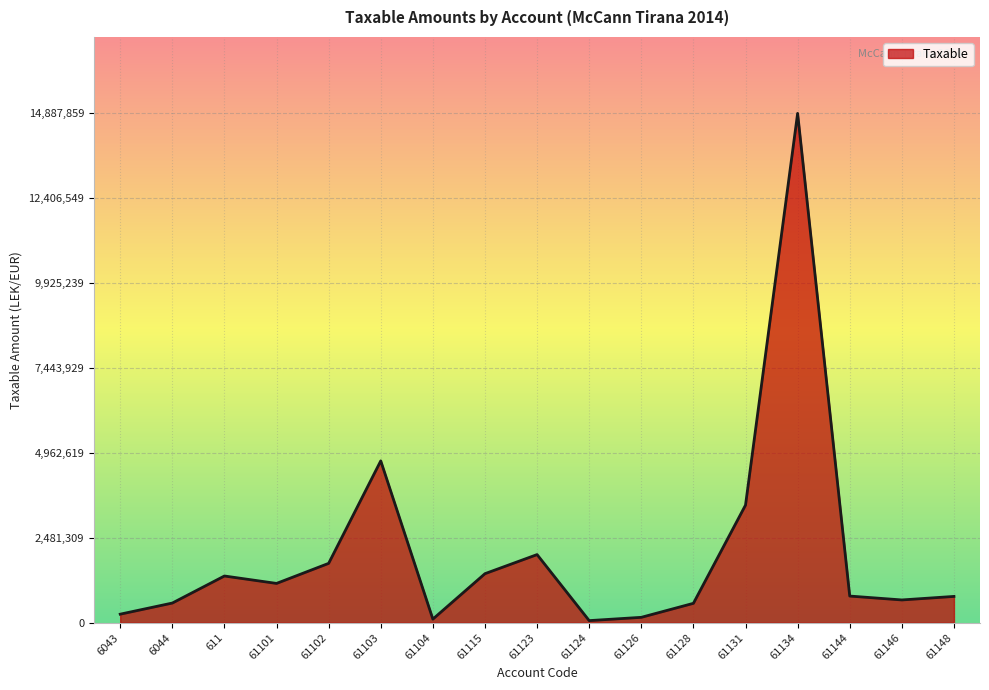

Approximately how many times larger is the value at 61131 compared to 611?

2.5